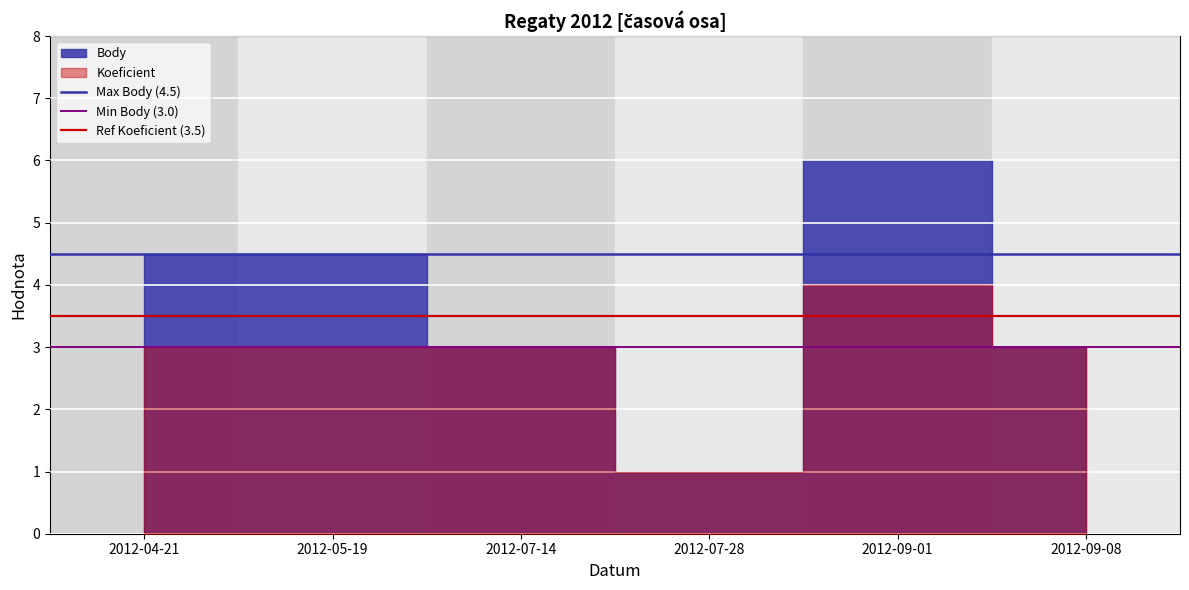

What is the value of the Ref Koeficient (3.5) point at the 2nd from the left?

3.5